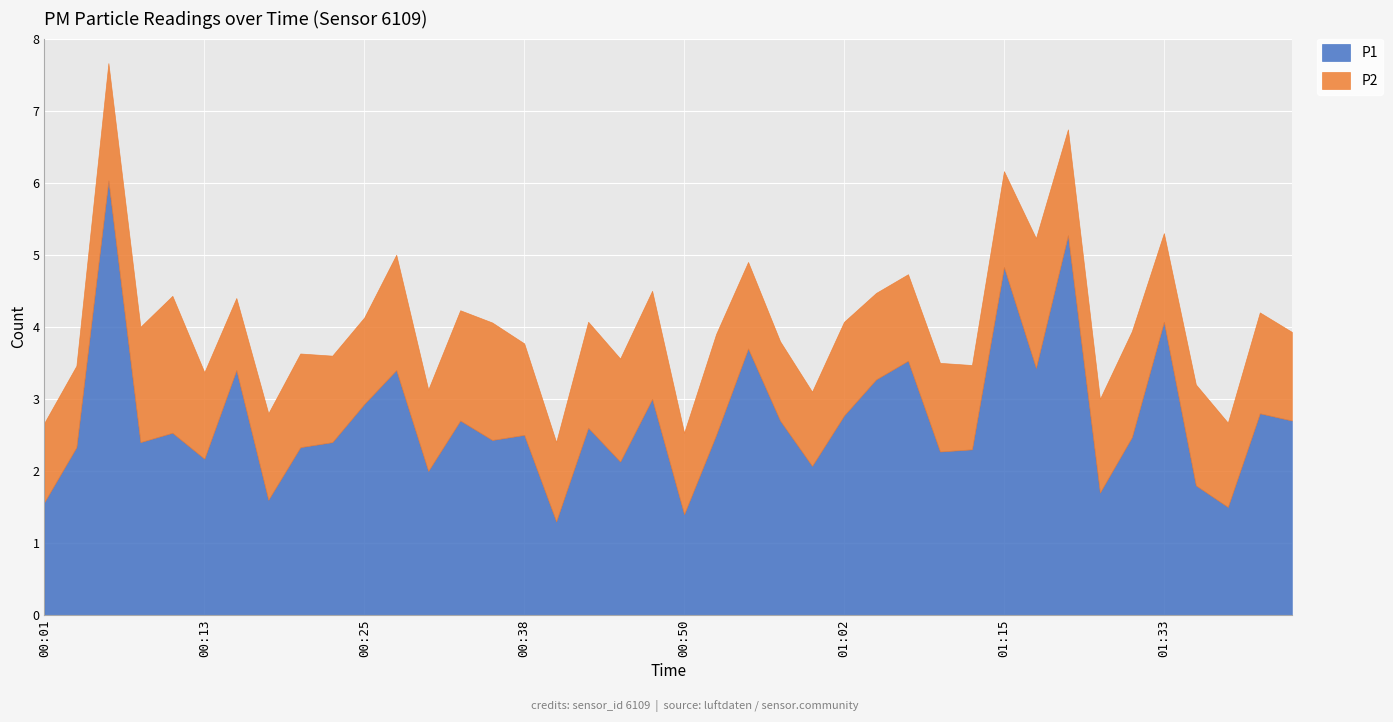

What is the difference between the maximum and minimum values in the P1 series?

4.7